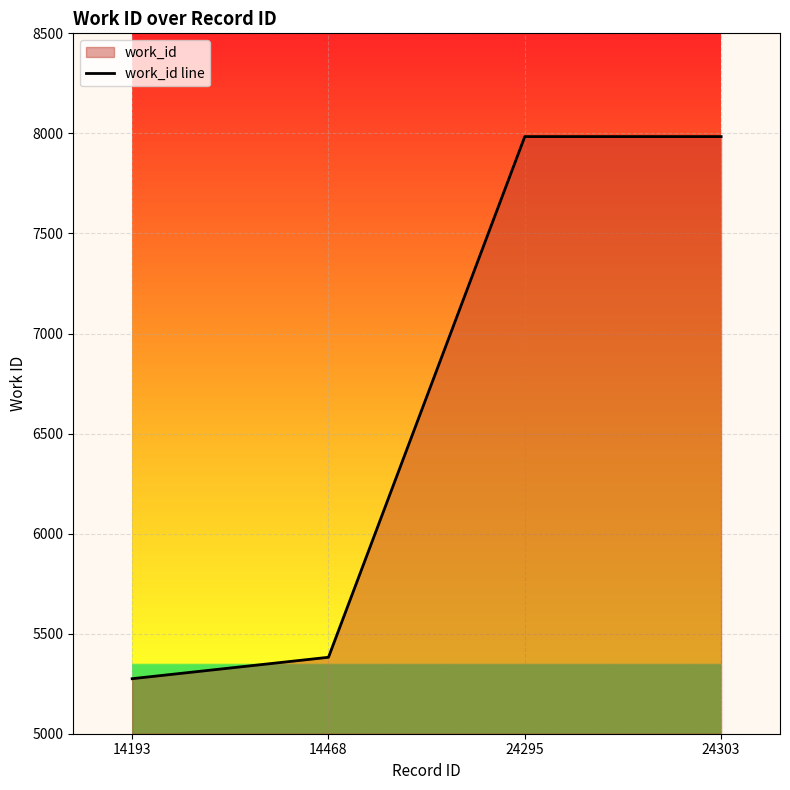

List the labels in order of value, largest first.

24295, 24303, 14468, 14193